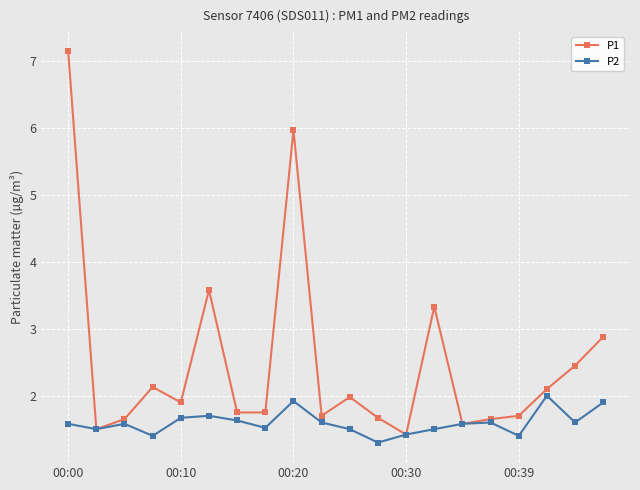

At how many categories does at least one series exceed 3?

4